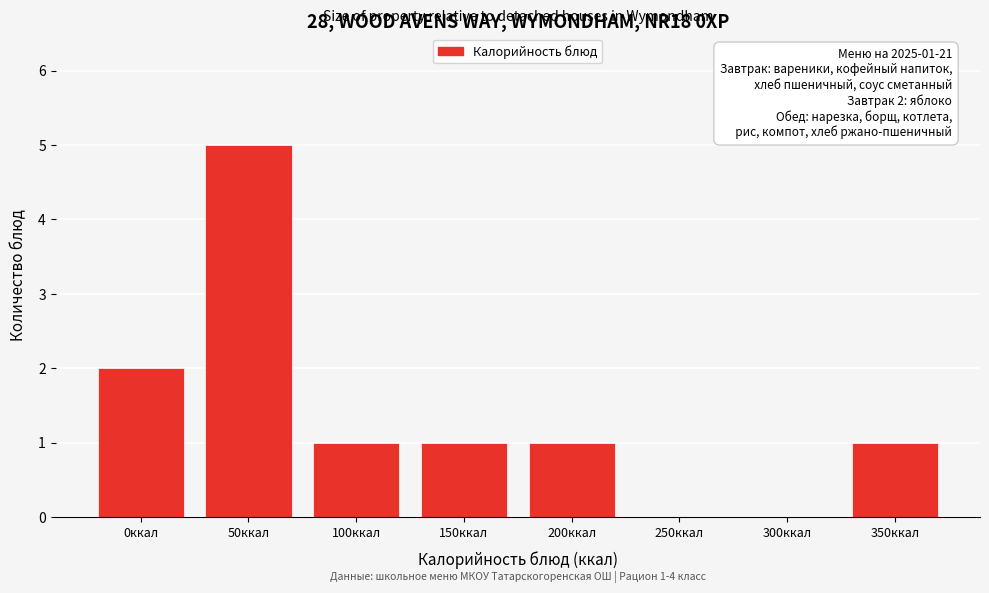

Reading right to left, what are all the values shown in this chart?

350ккал=1	300ккал=0	250ккал=0	200ккал=1	150ккал=1	100ккал=1	50ккал=5	0ккал=2